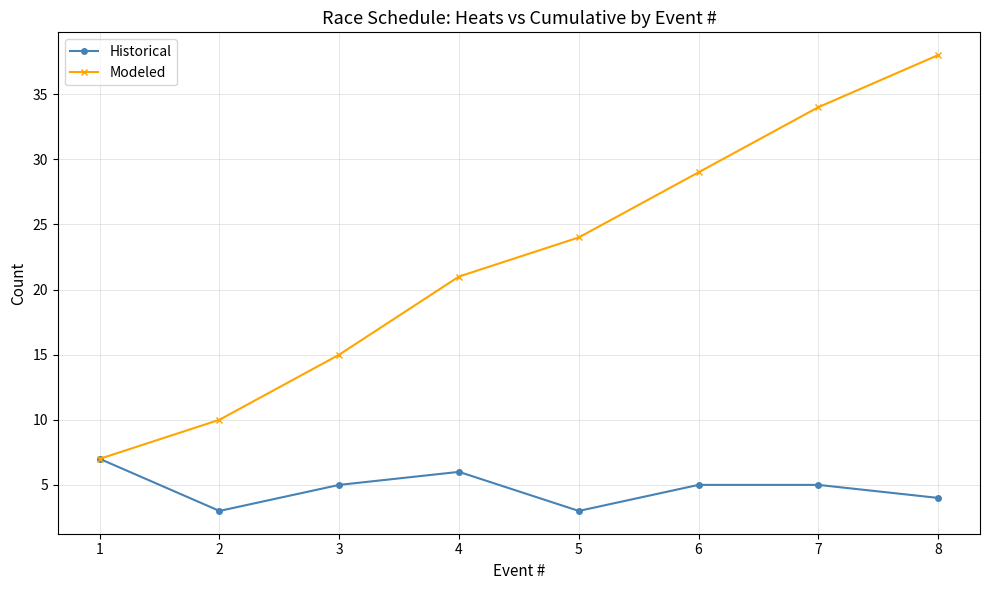

Which series has the largest range (max minus min)?

Modeled